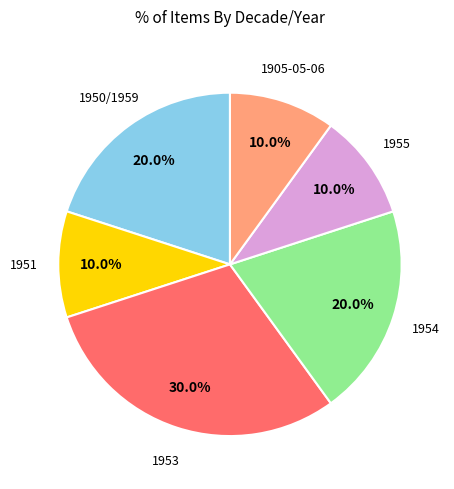

True or false: 1955 accounts for 1% of the total.

False